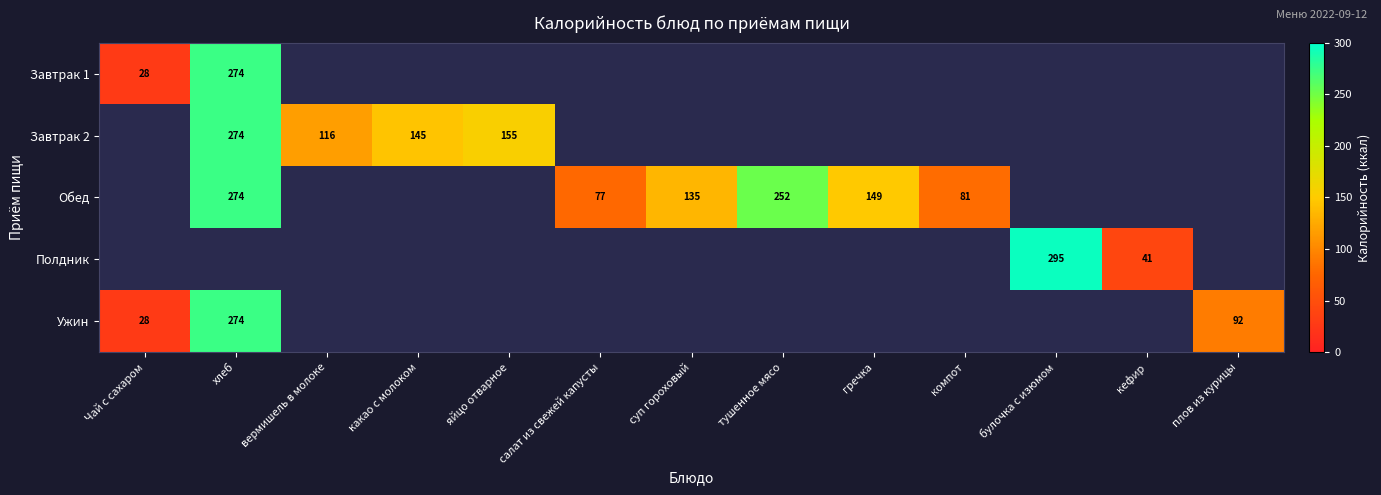

At how many categories does at least one series exceed 30?

12